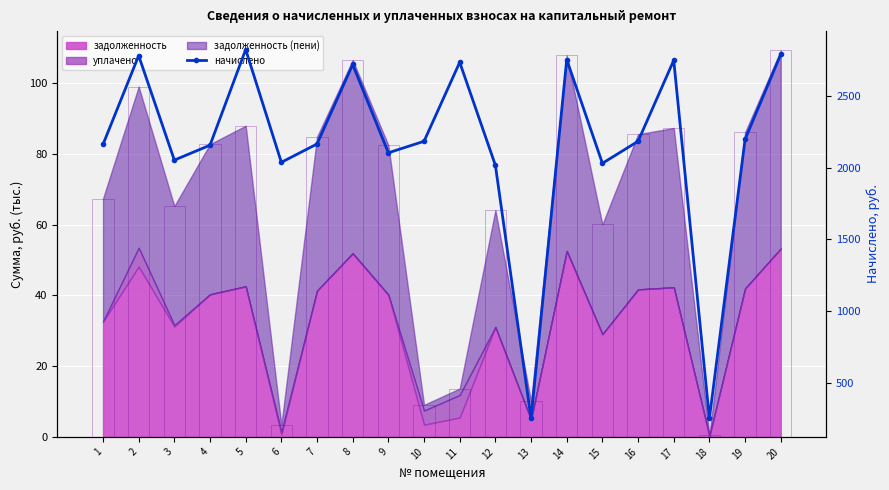

Read the value at 1.

2160.3